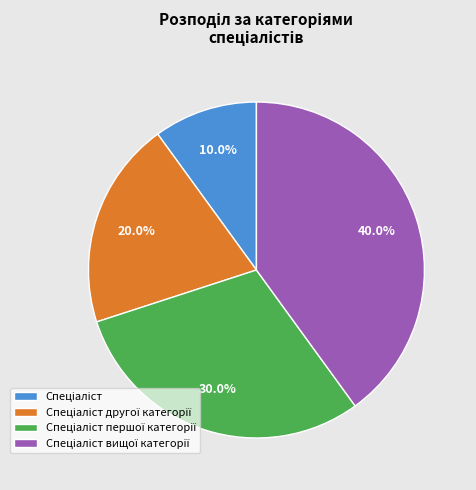

Does any single category account for the majority?

No